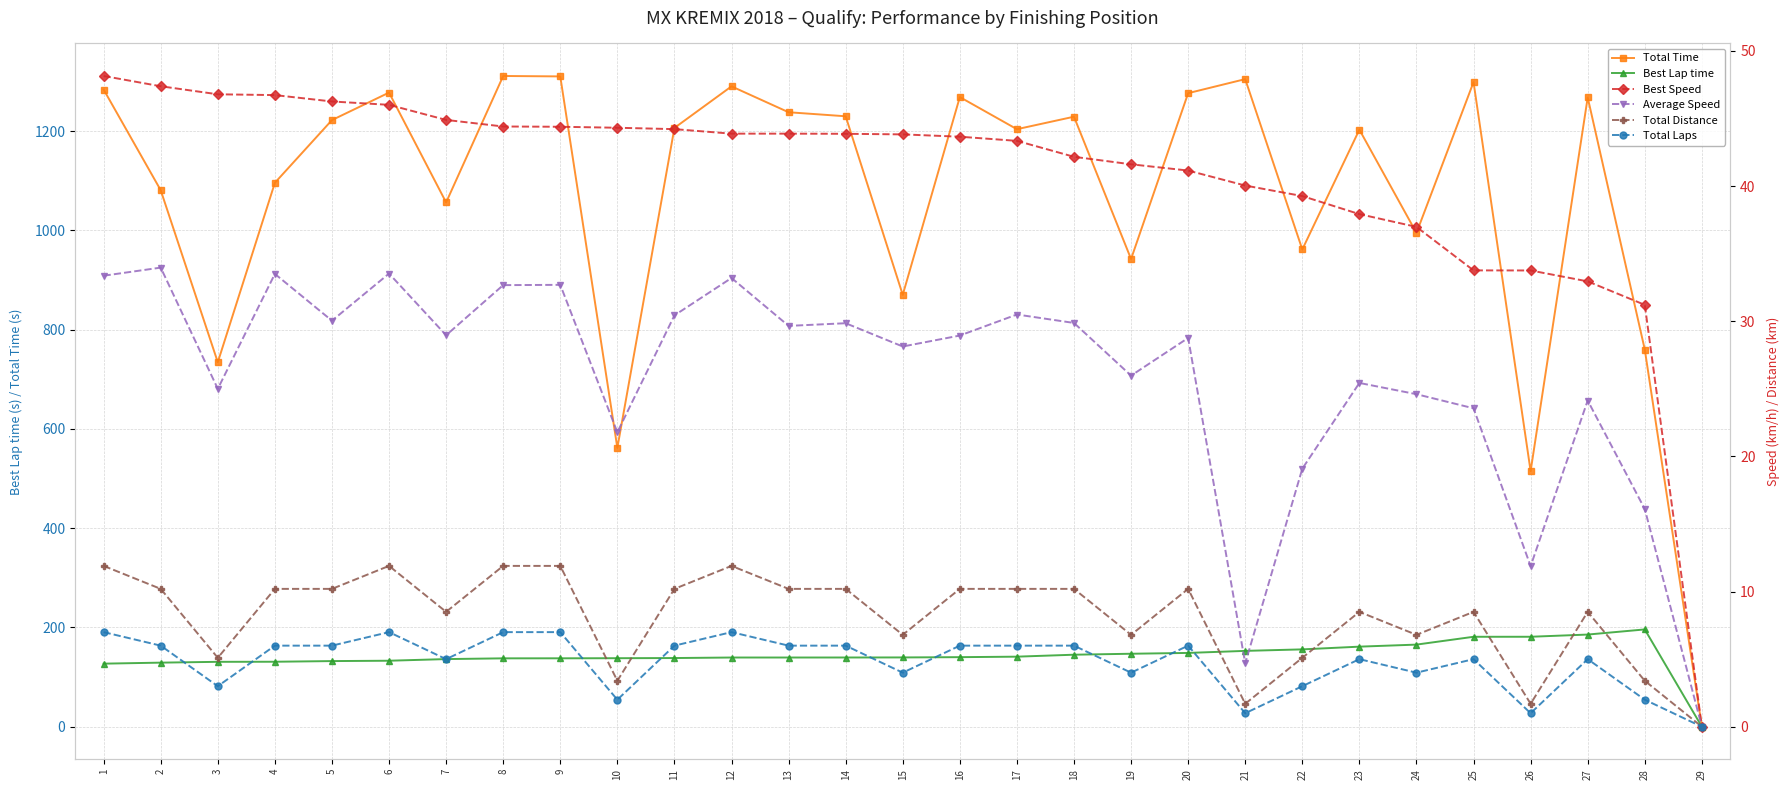

At which label does Average Speed reach its minimum?

29